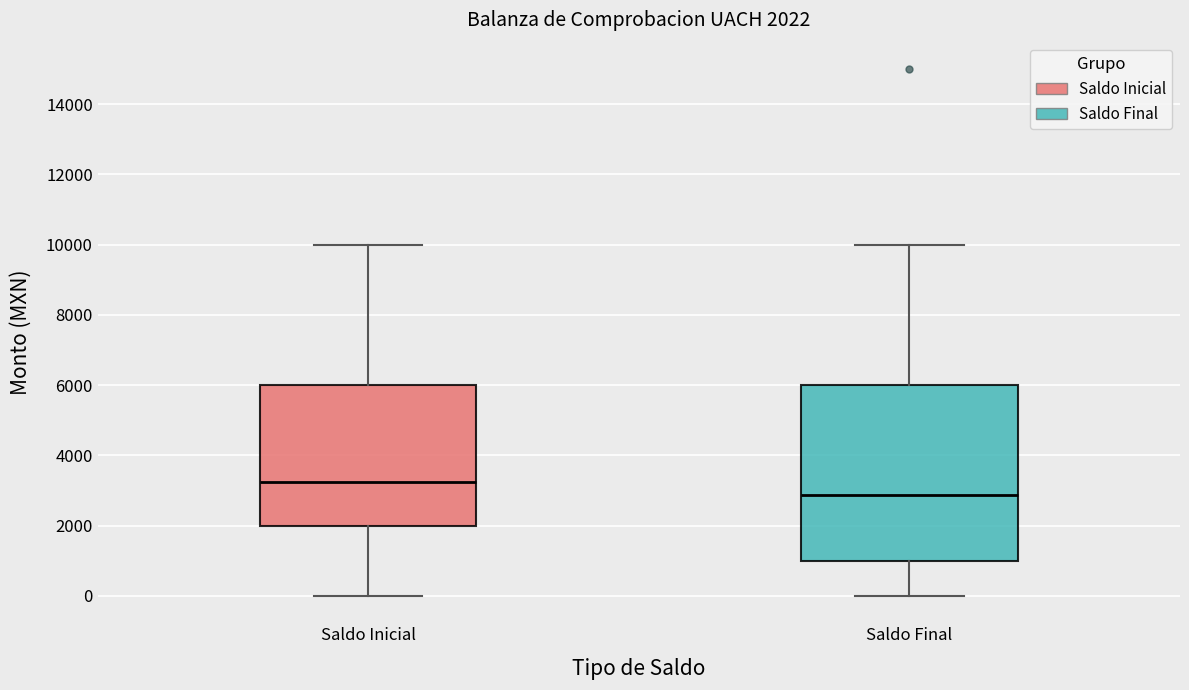

Which box has the highest median line?

Saldo Inicial